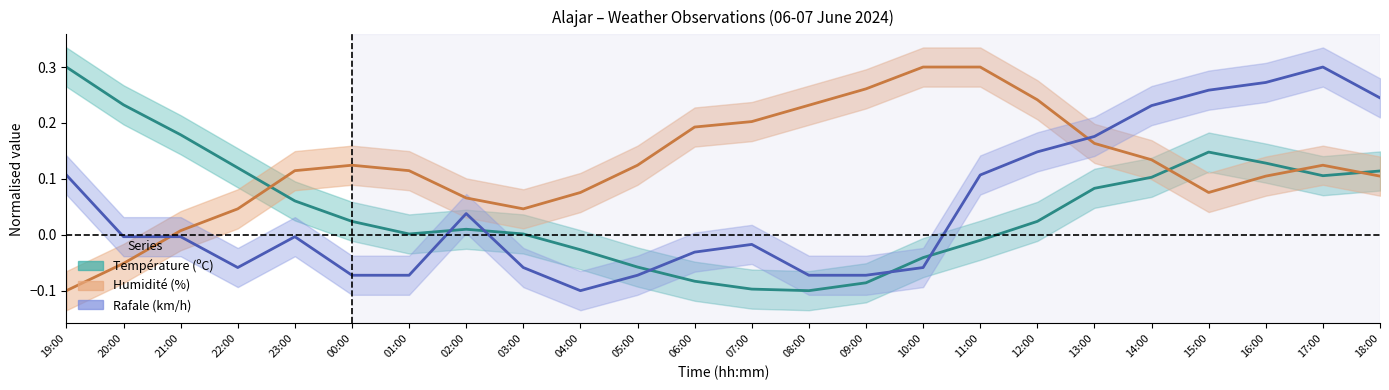

Where does the Température (ºC) series first go above 0?

19:00